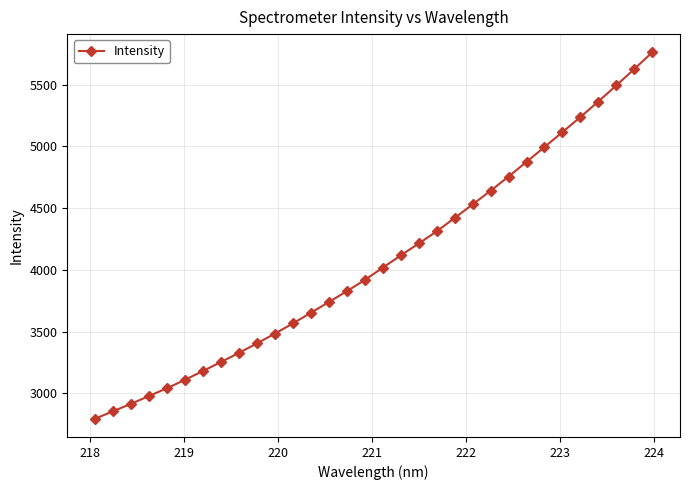

True or false: there are more than 2 points higher than both neighbors.

False